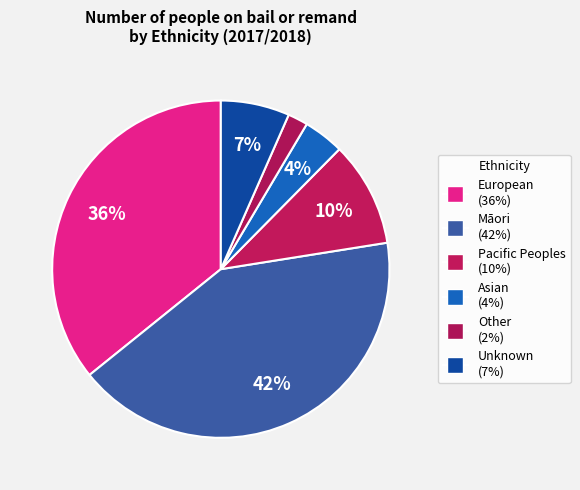

Is there a majority slice in this chart?

No